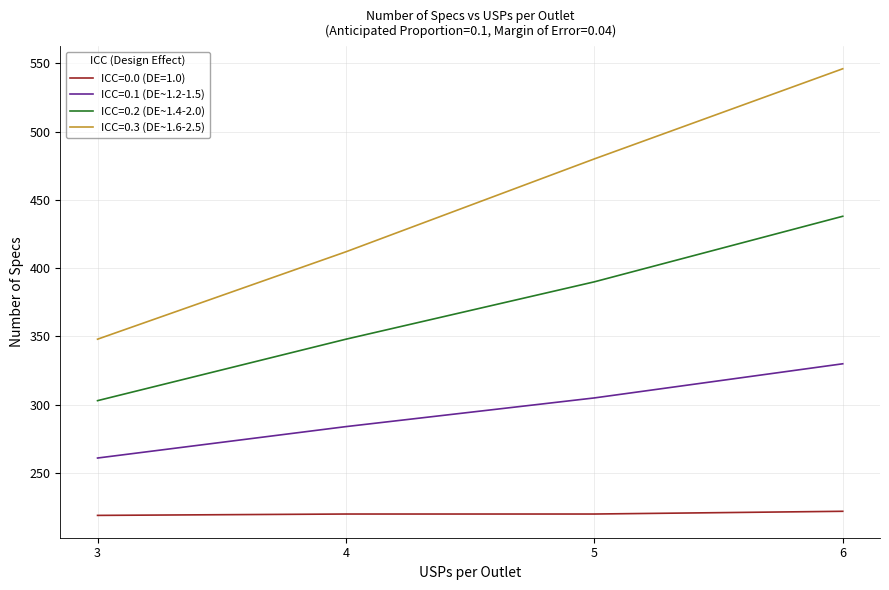

How many ICC=0.3 (DE~1.6-2.5) values are between 412 and 546?

3